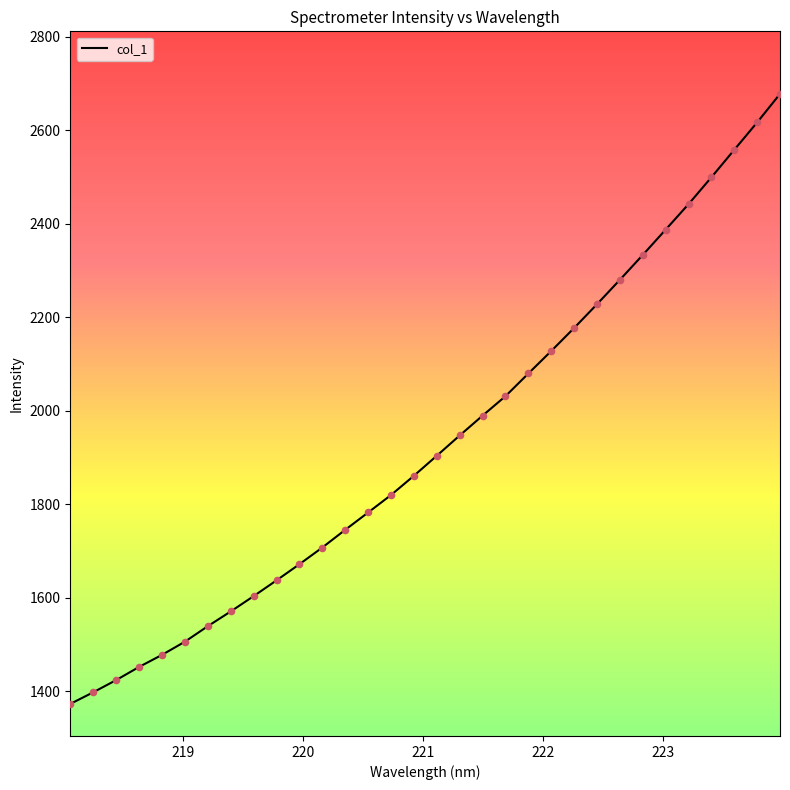

What is the difference between the maximum and minimum values?

1305.6